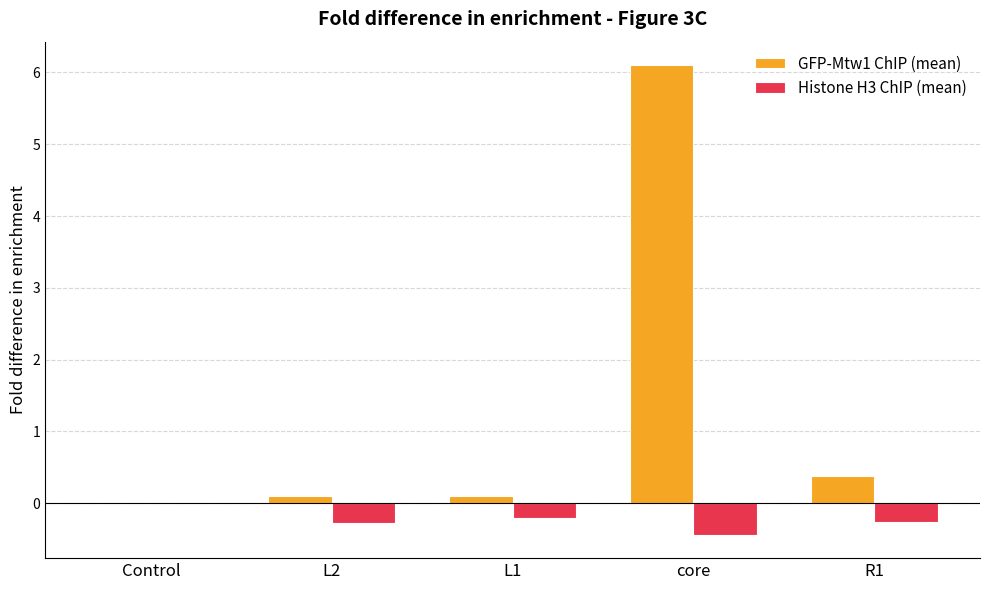

What is the difference between the Histone H3 ChIP (mean) values at L2 and L1?

0.1